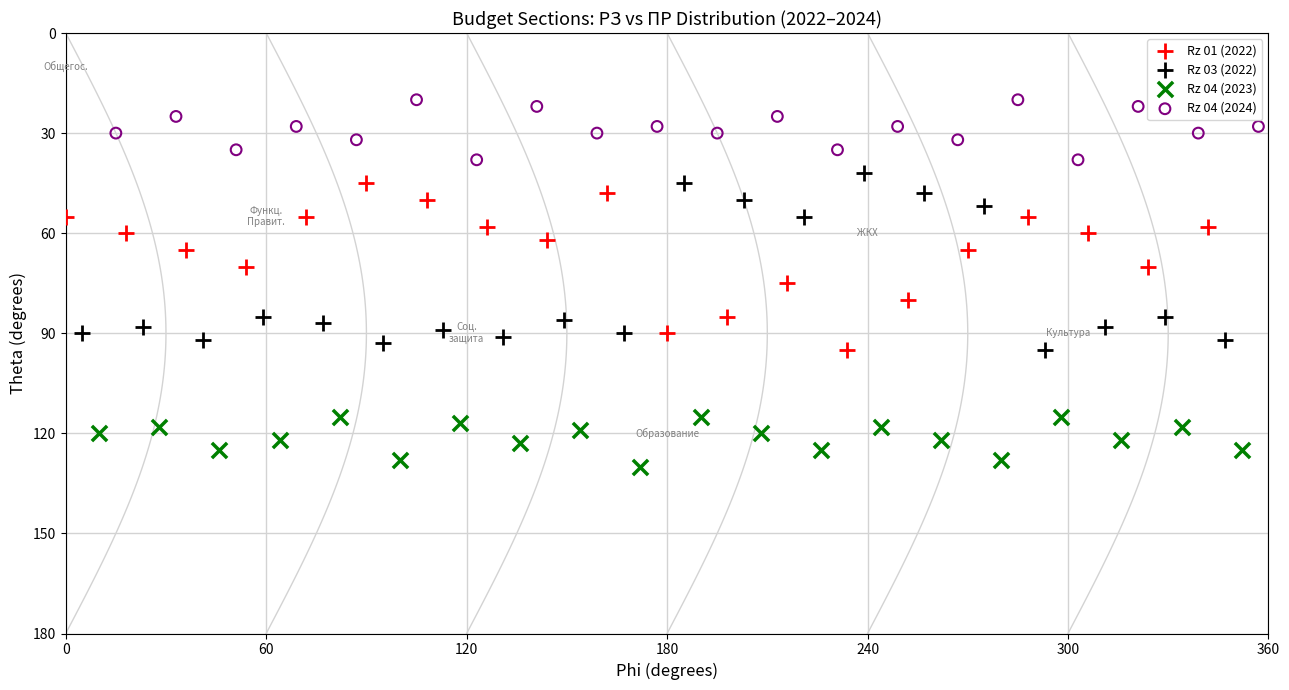

Which series has the largest Y range (max minus min)?

Rz 03 (2022)